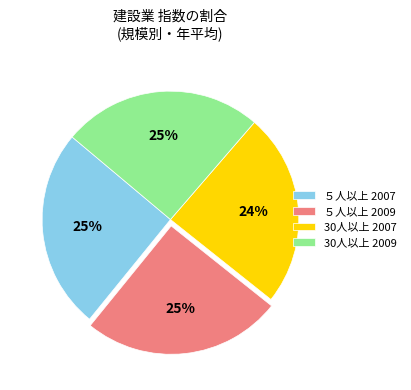

To the nearest percent, what is the average slice percentage?

25%